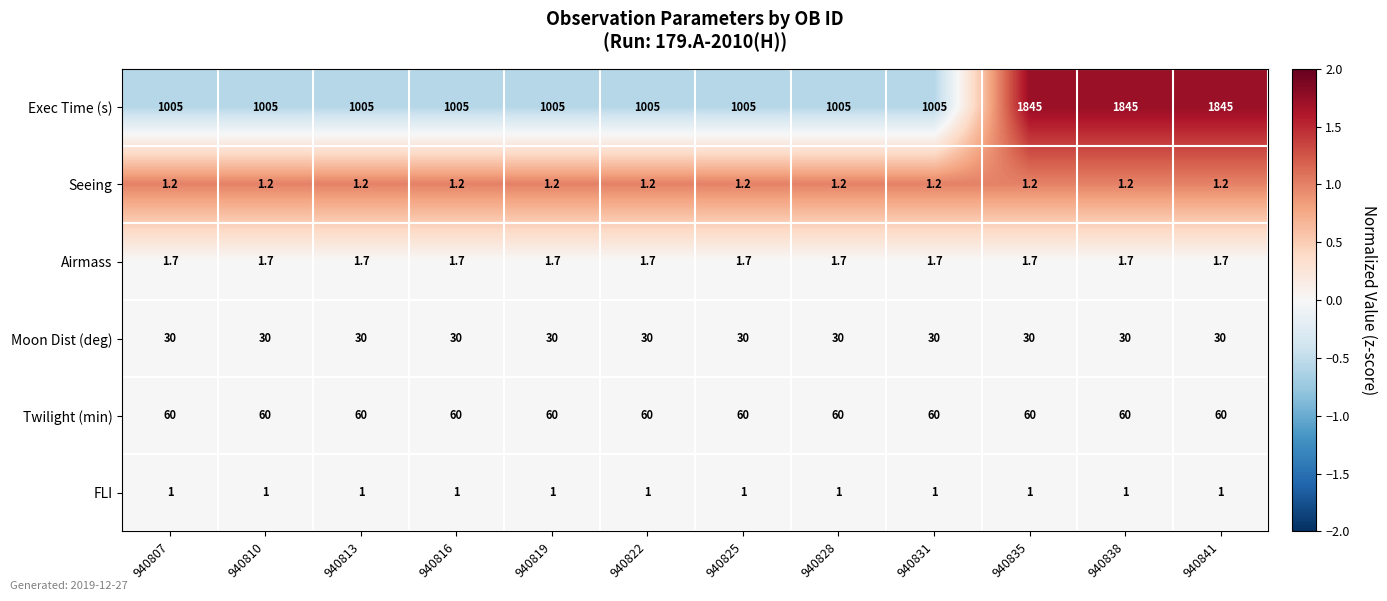

Which series has the largest range (max minus min)?

Exec Time (s)